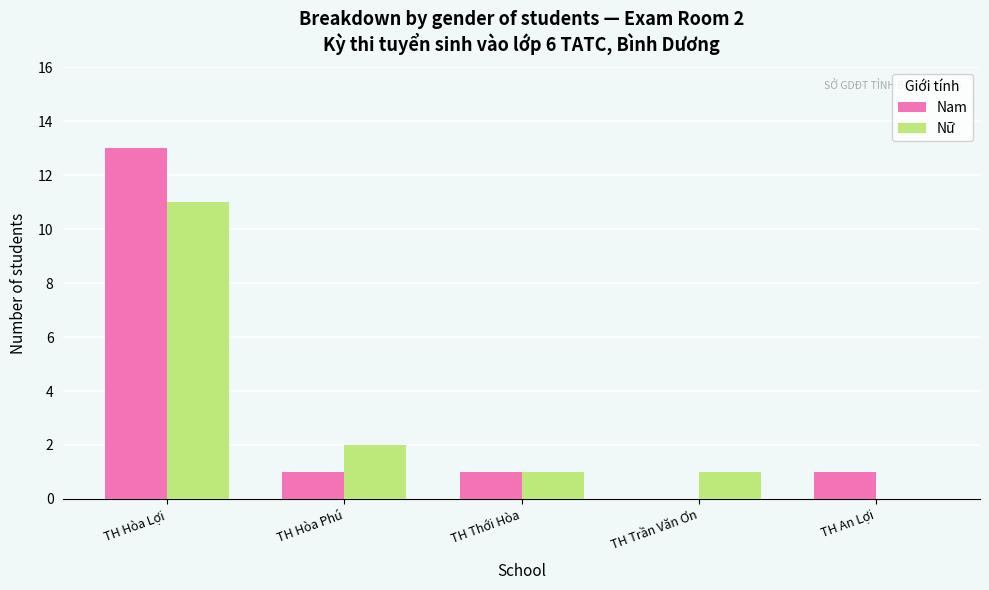

What is the spread (max minus min) of values at TH Hòa Lợi?

2